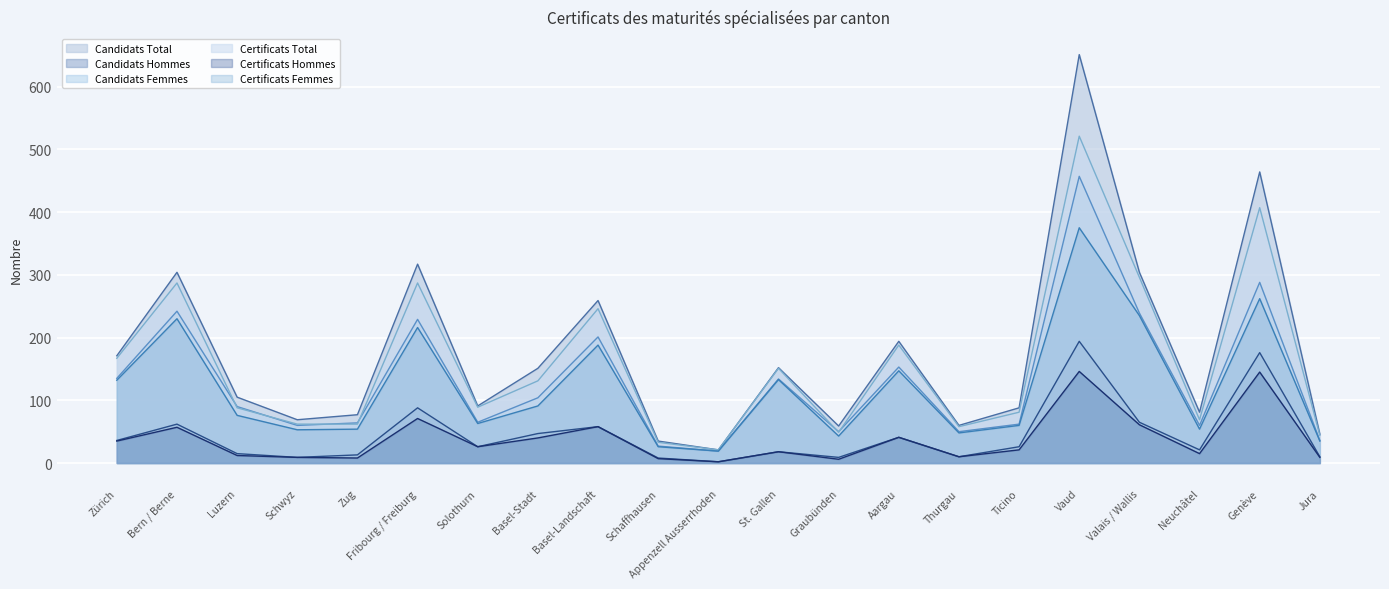

How many interior local peaks does the Certificats Hommes series have?

7